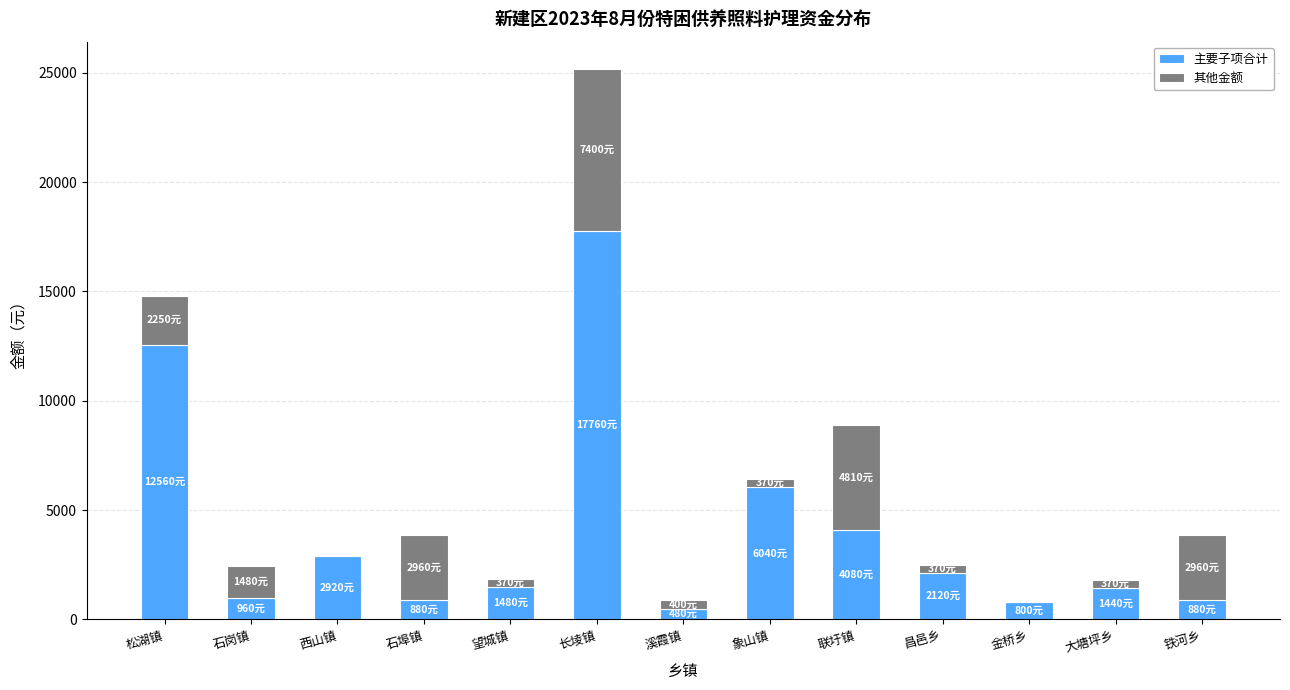

What is the highest value of the 主要子项合计 series?

17760